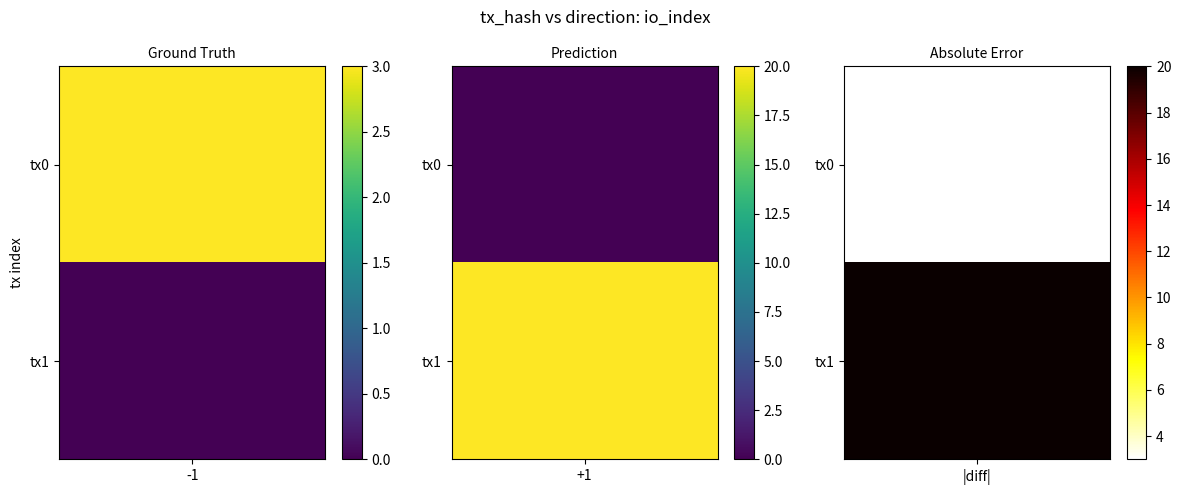

How many 97815c4cc04d54af53d11a84291464cabcf97a8 values are between -1 and 3?

2